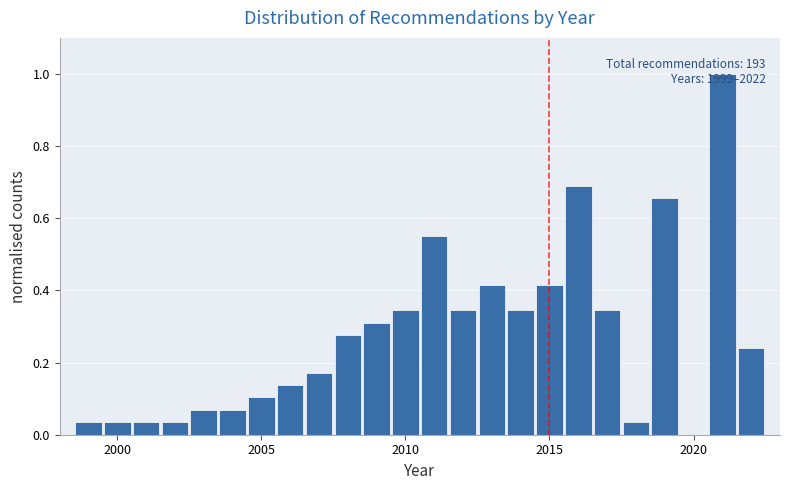

Read against the x-axis, roughly where is the centre of the tallest bar?

2021.0